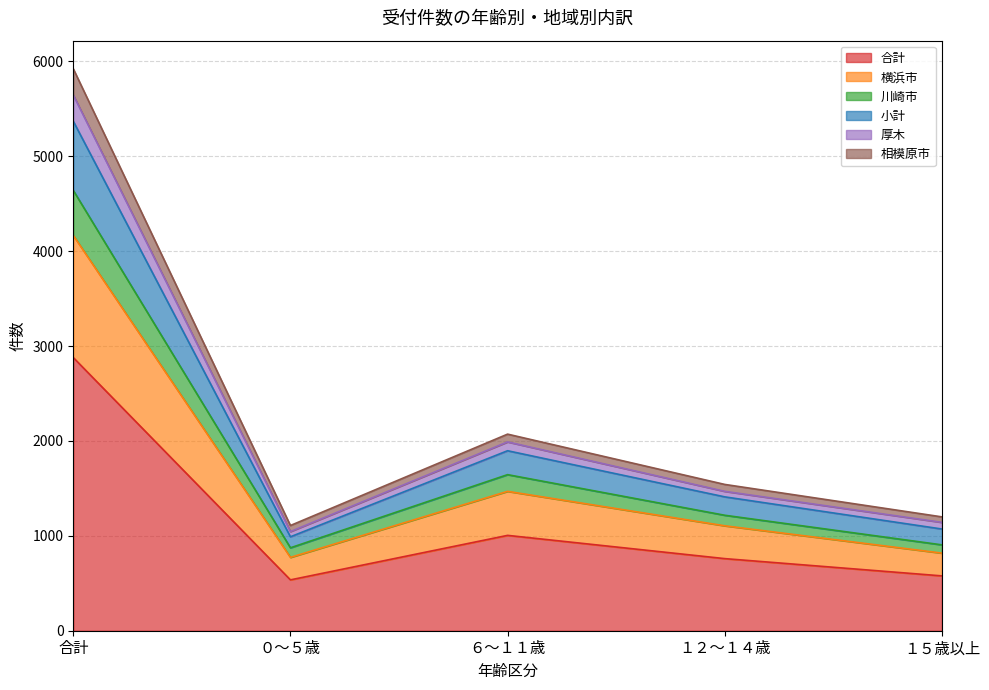

At which label does 合計 reach its peak?

合計